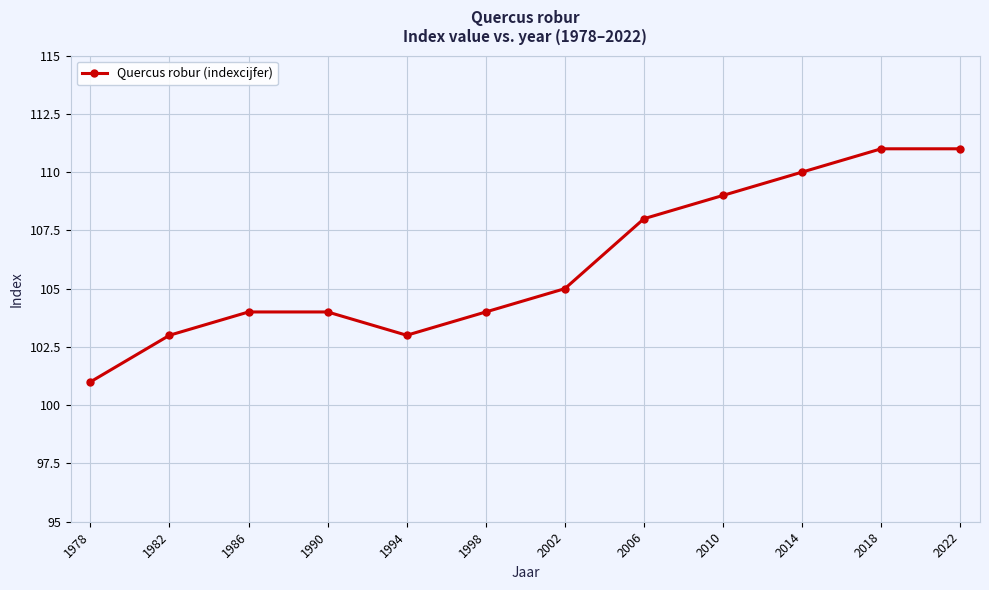

Is it true that the value at 1998 is 104?

True